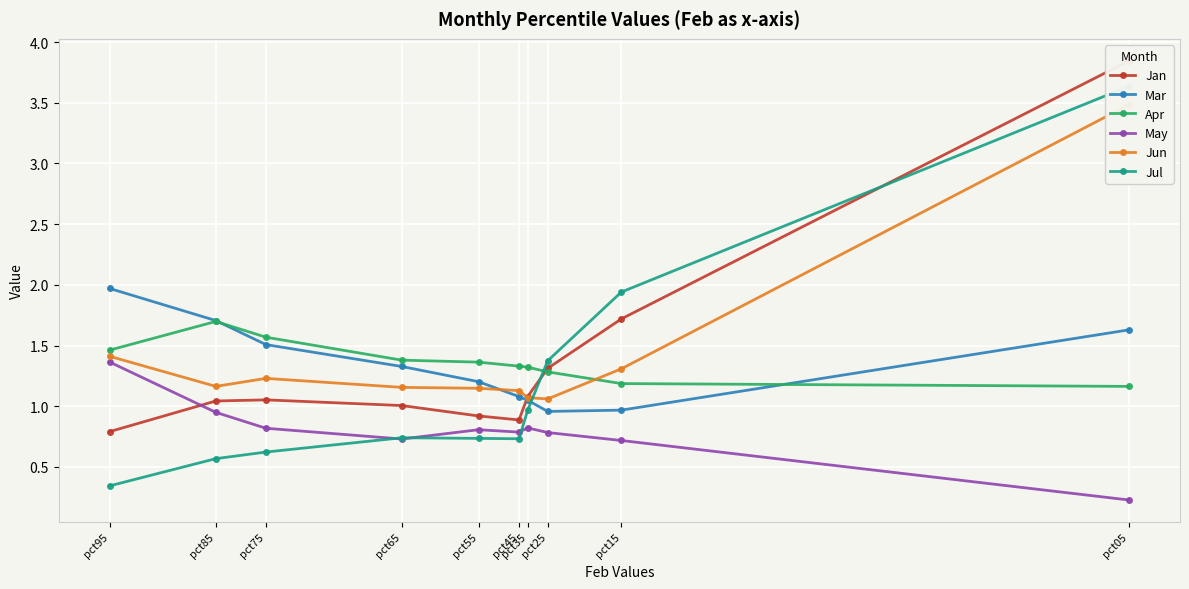

Is it true that Jul equals 1.2 at pct45?

False